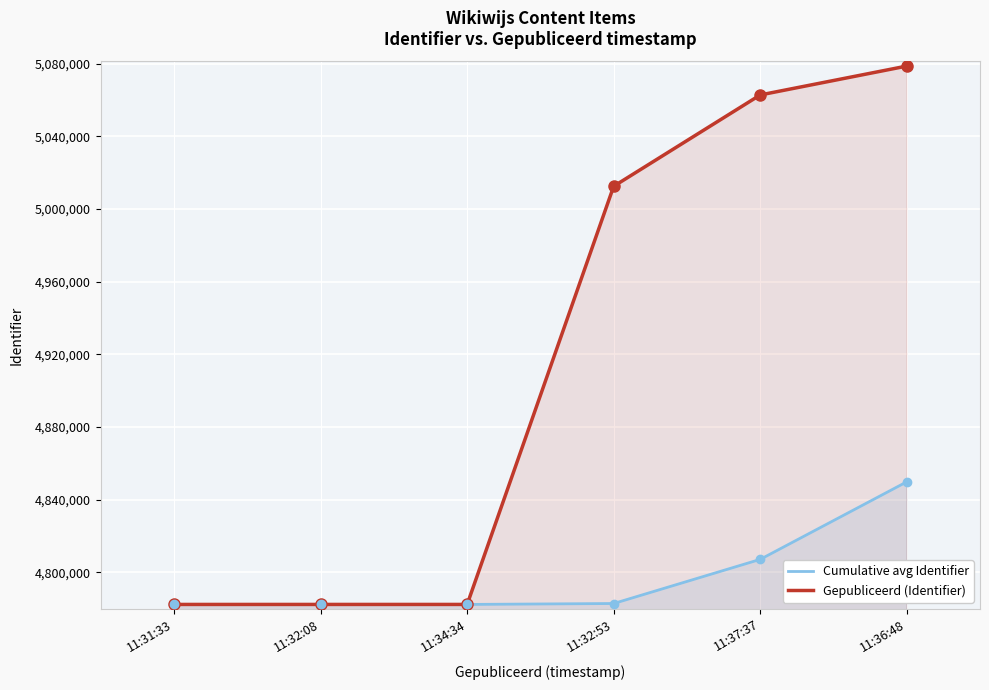

What is the label of the 5th point from the left?

11:37:37